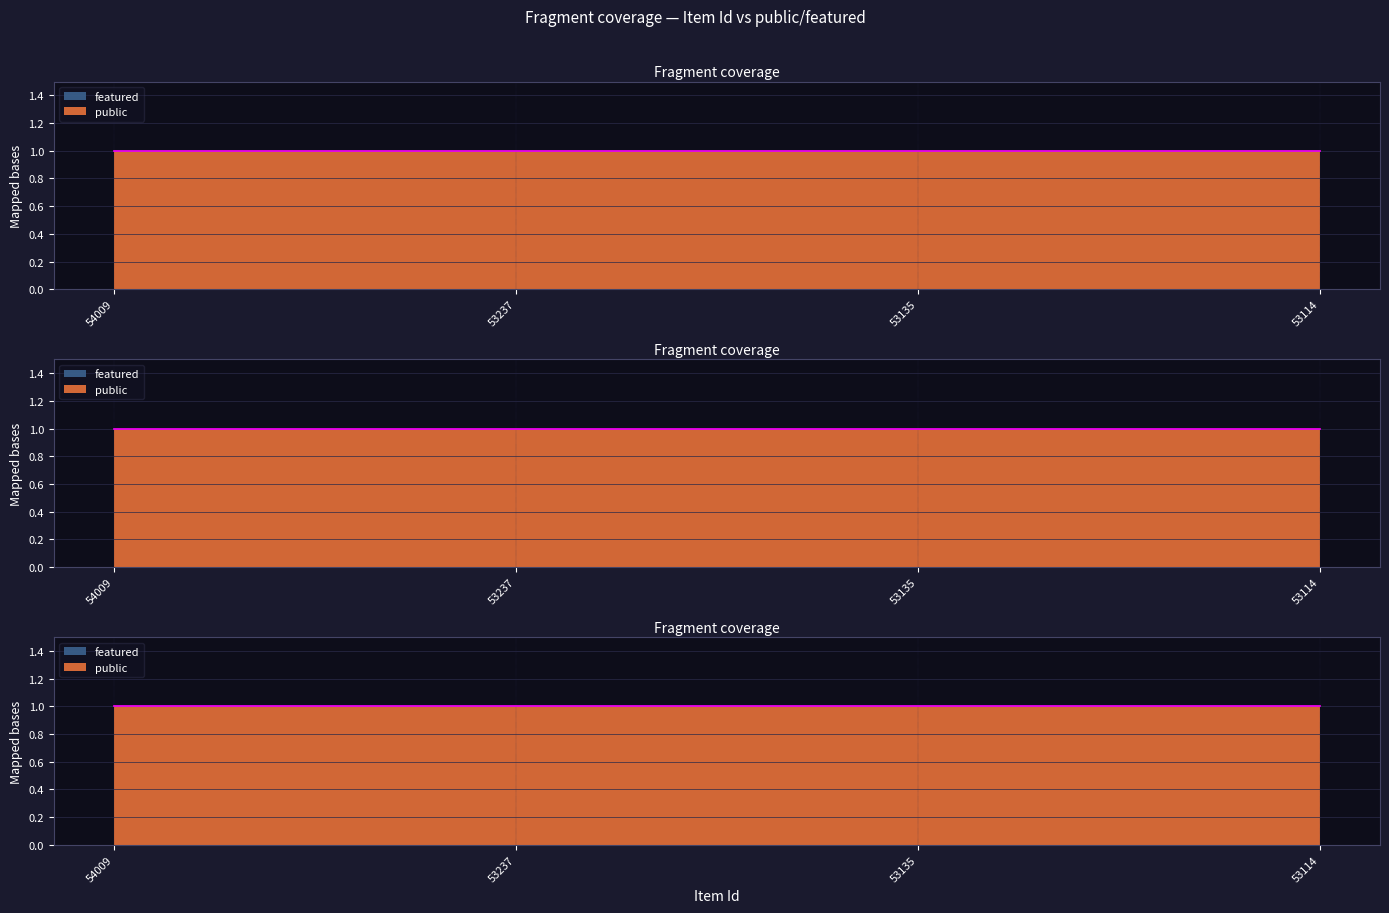

What is the total value across all series at 53237?

1